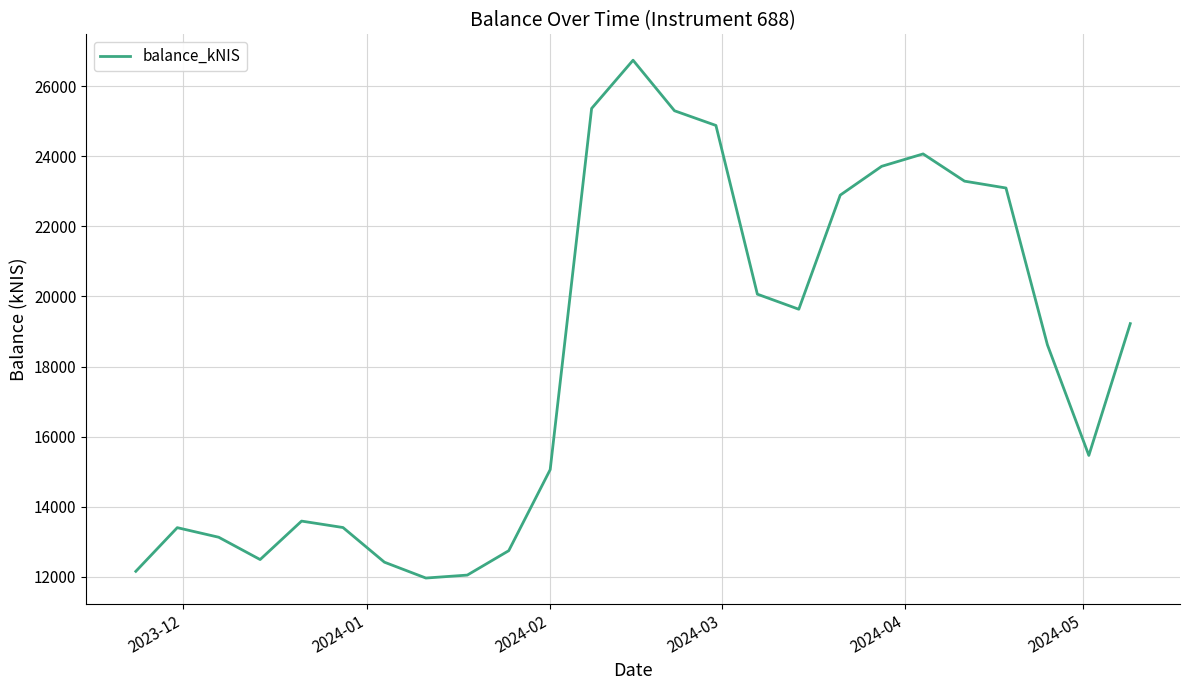

What is the maximum value shown in the chart?

26739.2